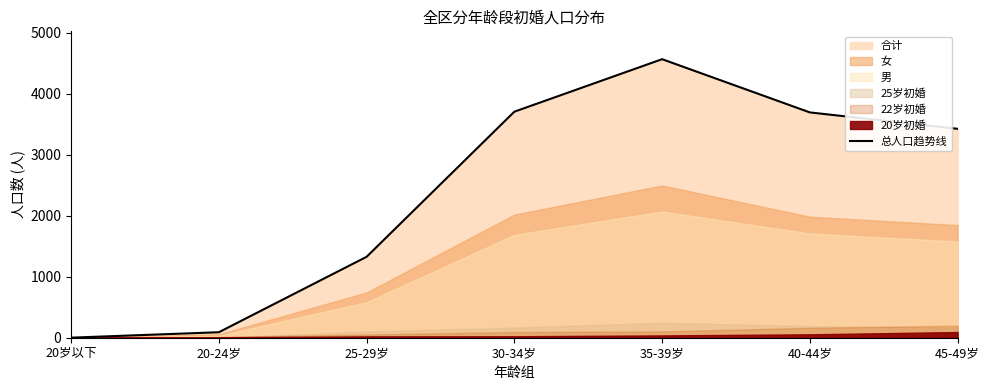

Reading left to right, extract all data points from this chart.

20岁以下=1	20-24岁=90	25-29岁=1327	30-34岁=3707	35-39岁=4568	40-44岁=3695	45-49岁=3426